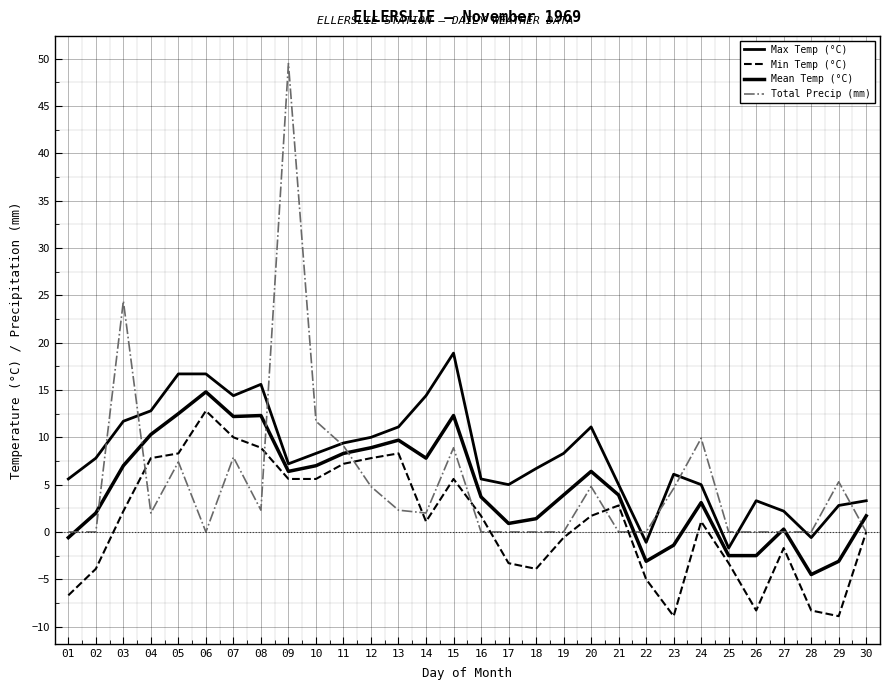

Reading left to right, transcribe all the data shown in this chart.

Max Temp (°C): 01=5.6	02=7.8	03=11.7	04=12.8	05=16.7	06=16.7	07=14.4	08=15.6	09=7.2	10=8.3	11=9.4	12=10.0	13=11.1	14=14.4	15=18.9	16=5.6	17=5.0	18=6.7	19=8.3	20=11.1	21=5.0	22=-1.1	23=6.1	24=5.0	25=-1.7	26=3.3	27=2.2	28=-0.6	29=2.8	30=3.3
Min Temp (°C): 01=-6.7	02=-3.9	03=2.2	04=7.8	05=8.3	06=12.8	07=10.0	08=8.9	09=5.6	10=5.6	11=7.2	12=7.8	13=8.3	14=1.1	15=5.6	16=1.7	17=-3.3	18=-3.9	19=-0.6	20=1.7	21=2.8	22=-5.0	23=-8.9	24=1.1	25=-3.3	26=-8.3	27=-1.7	28=-8.3	29=-8.9	30=0.0
Mean Temp (°C): 01=-0.6	02=2.0	03=7.0	04=10.3	05=12.5	06=14.8	07=12.2	08=12.3	09=6.4	10=7.0	11=8.3	12=8.9	13=9.7	14=7.8	15=12.3	16=3.7	17=0.9	18=1.4	19=3.9	20=6.4	21=3.9	22=-3.1	23=-1.4	24=3.1	25=-2.5	26=-2.5	27=0.3	28=-4.5	29=-3.1	30=1.7
Total Precip (mm): 01=0.0	02=0.0	03=24.4	04=2.0	05=7.4	06=0.0	07=7.9	08=2.3	09=49.5	10=11.7	11=9.1	12=4.8	13=2.3	14=2.0	15=8.9	16=0.0	17=0.0	18=0.0	19=0.0	20=4.8	21=0.0	22=0.0	23=4.6	24=9.9	25=0.0	26=0.0	27=0.0	28=0.0	29=5.3	30=0.0